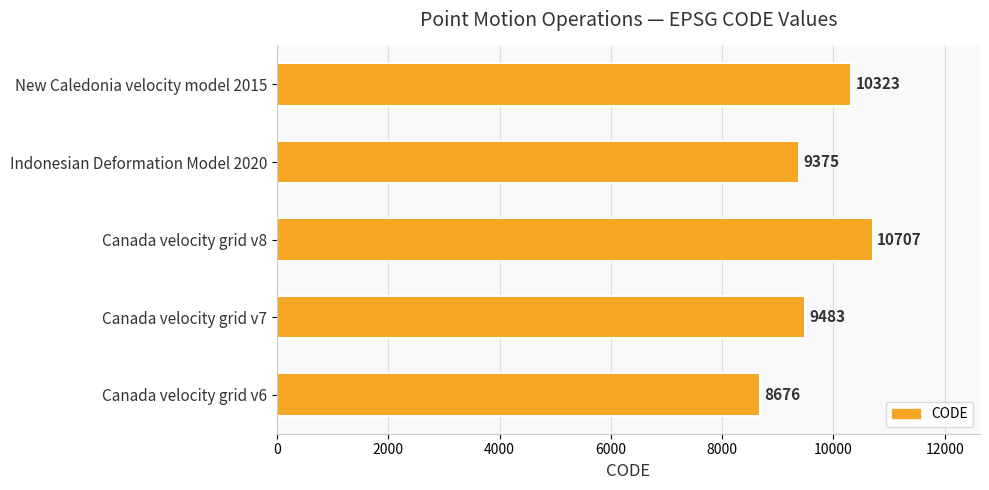

What is the maximum value shown in the chart?

10707